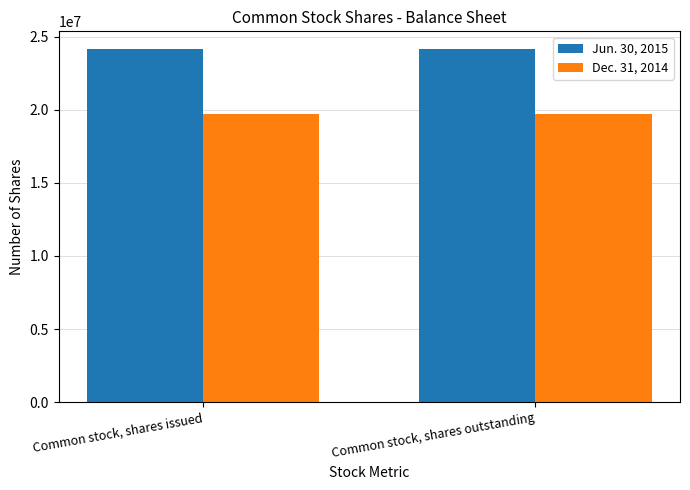

What is the sum of all Jun. 30, 2015 values?

48303468